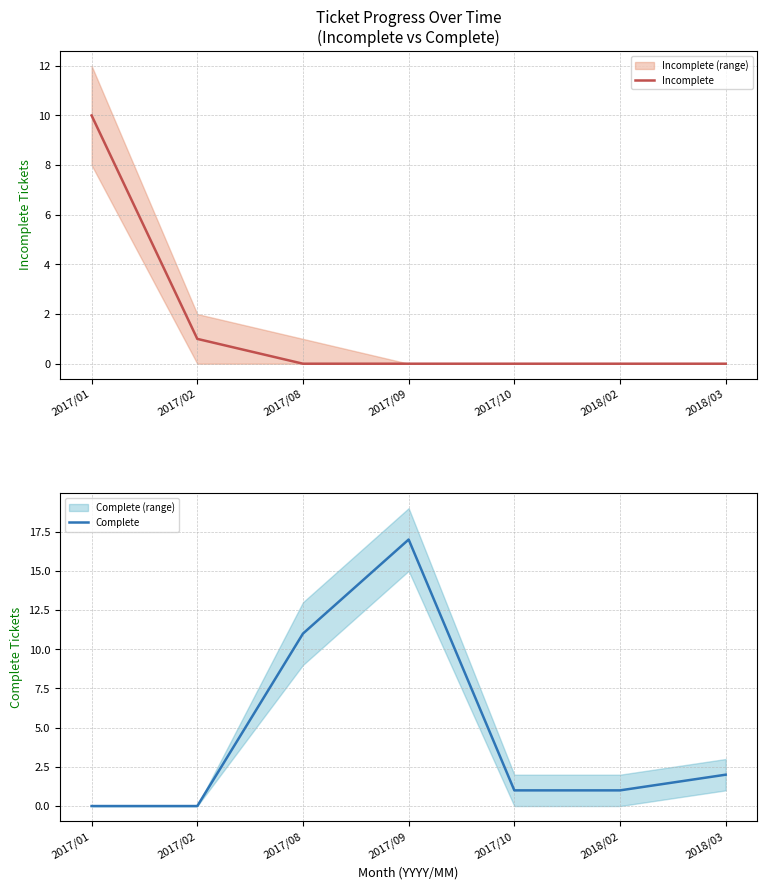

At 2017/01, list the series in order from largest to smallest.

Incomplete, Complete